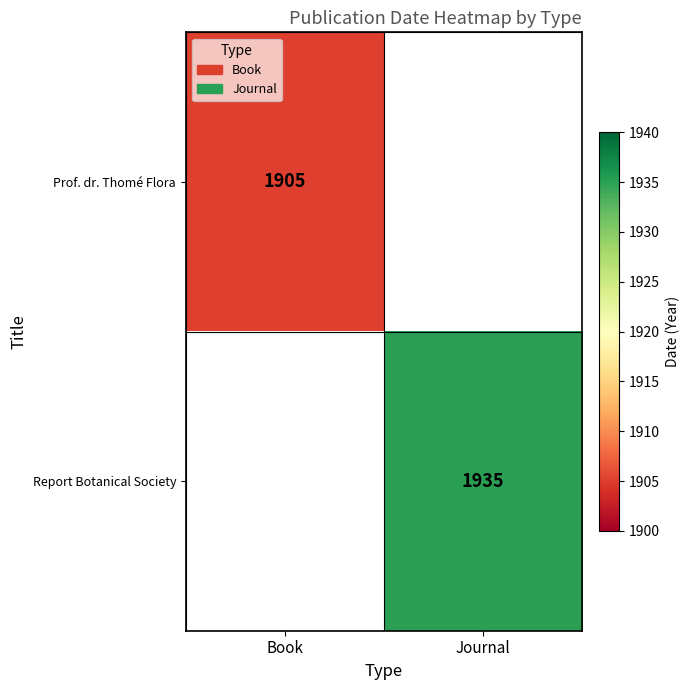

The value of Prof. dr. Thomé Flora at Book is 1905. True or false?

True